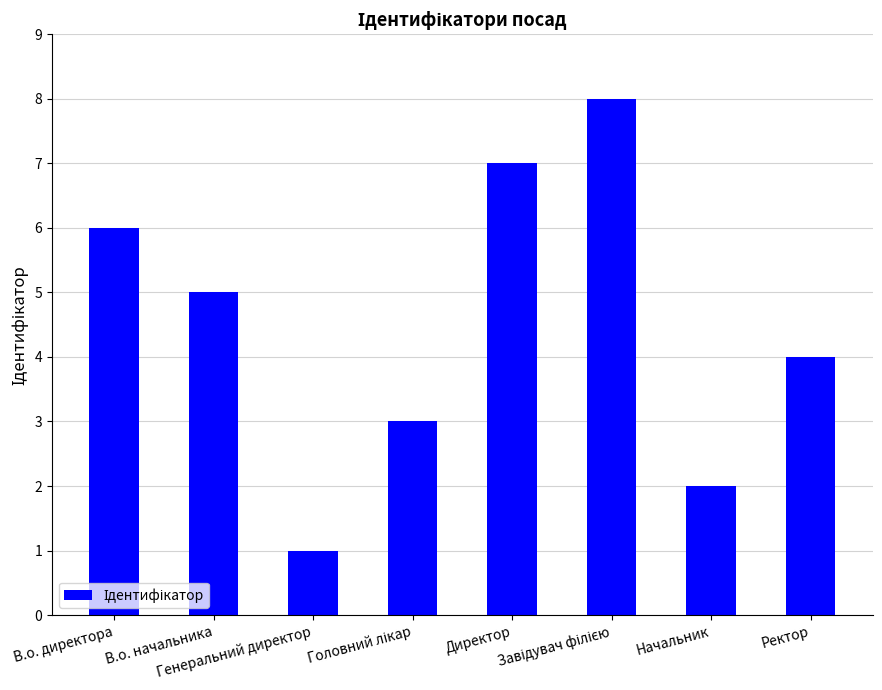

What is the sum of all values?

36